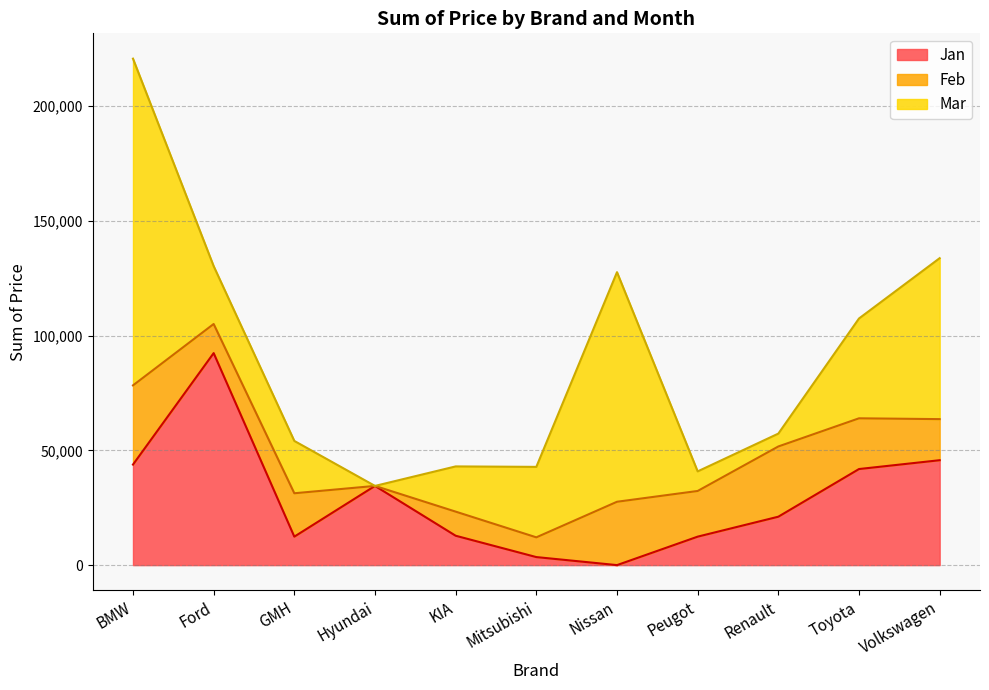

What is the difference between the second highest and second lowest values in the Mar series?

94420